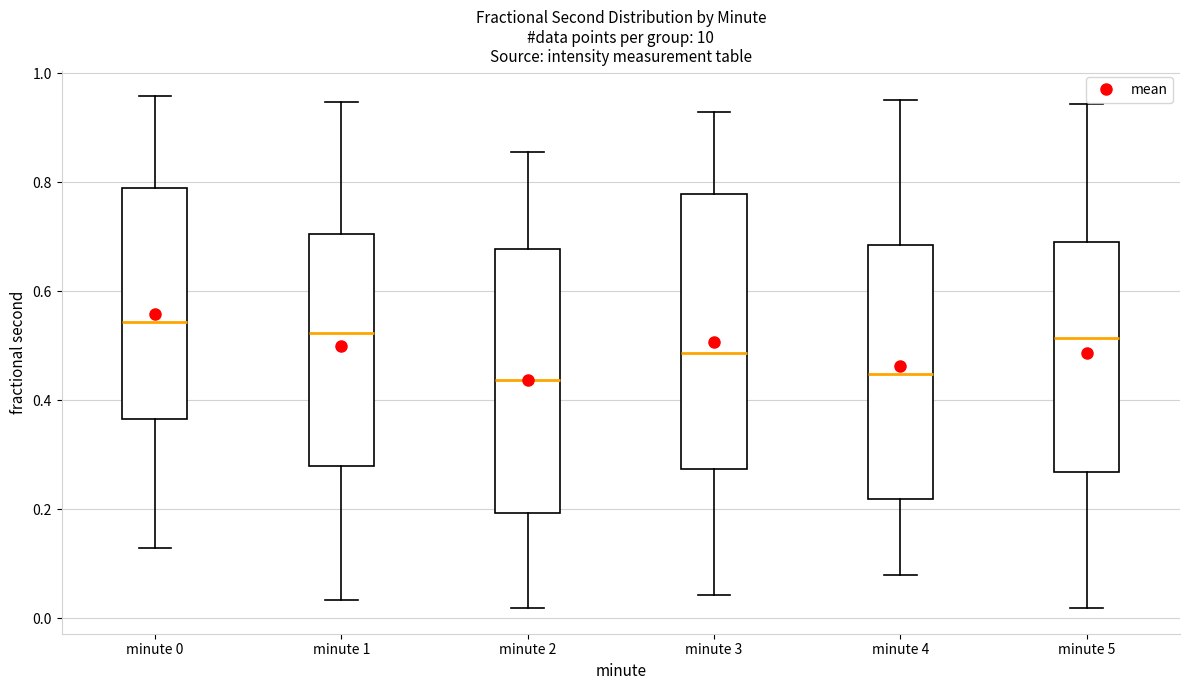

Reading left to right, transcribe this box plot: for each box, give where its median line is, the range the box spans, and where its two whiskers end, as read against the y-axis. The values are not printed on the chart, so give them approximately, as read against the axis.

minute 0: median 0.54, box 0.36 to 0.78, whiskers 0.12 to 0.96
minute 1: median 0.52, box 0.28 to 0.70, whiskers 0.04 to 0.94
minute 2: median 0.44, box 0.20 to 0.68, whiskers 0.02 to 0.86
minute 3: median 0.48, box 0.28 to 0.78, whiskers 0.04 to 0.92
minute 4: median 0.44, box 0.22 to 0.68, whiskers 0.08 to 0.96
minute 5: median 0.52, box 0.26 to 0.70, whiskers 0.02 to 0.94